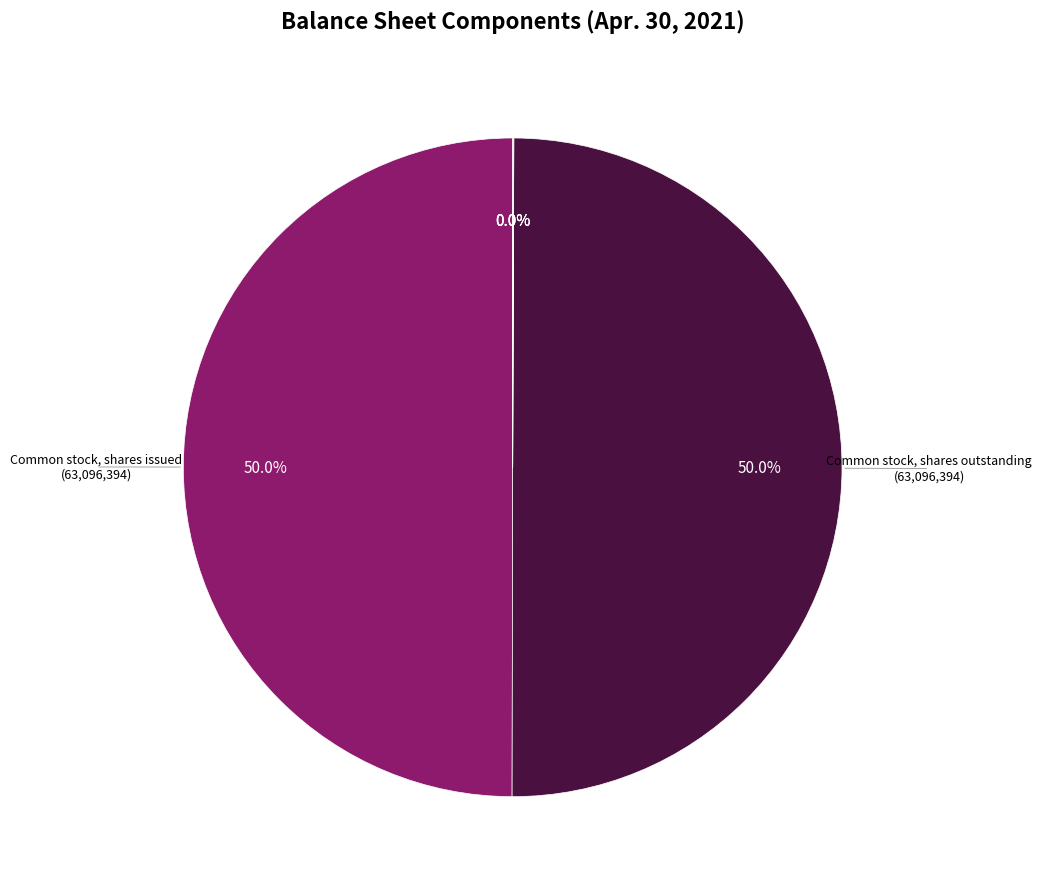

Which slice is the largest?

Common stock, shares issued